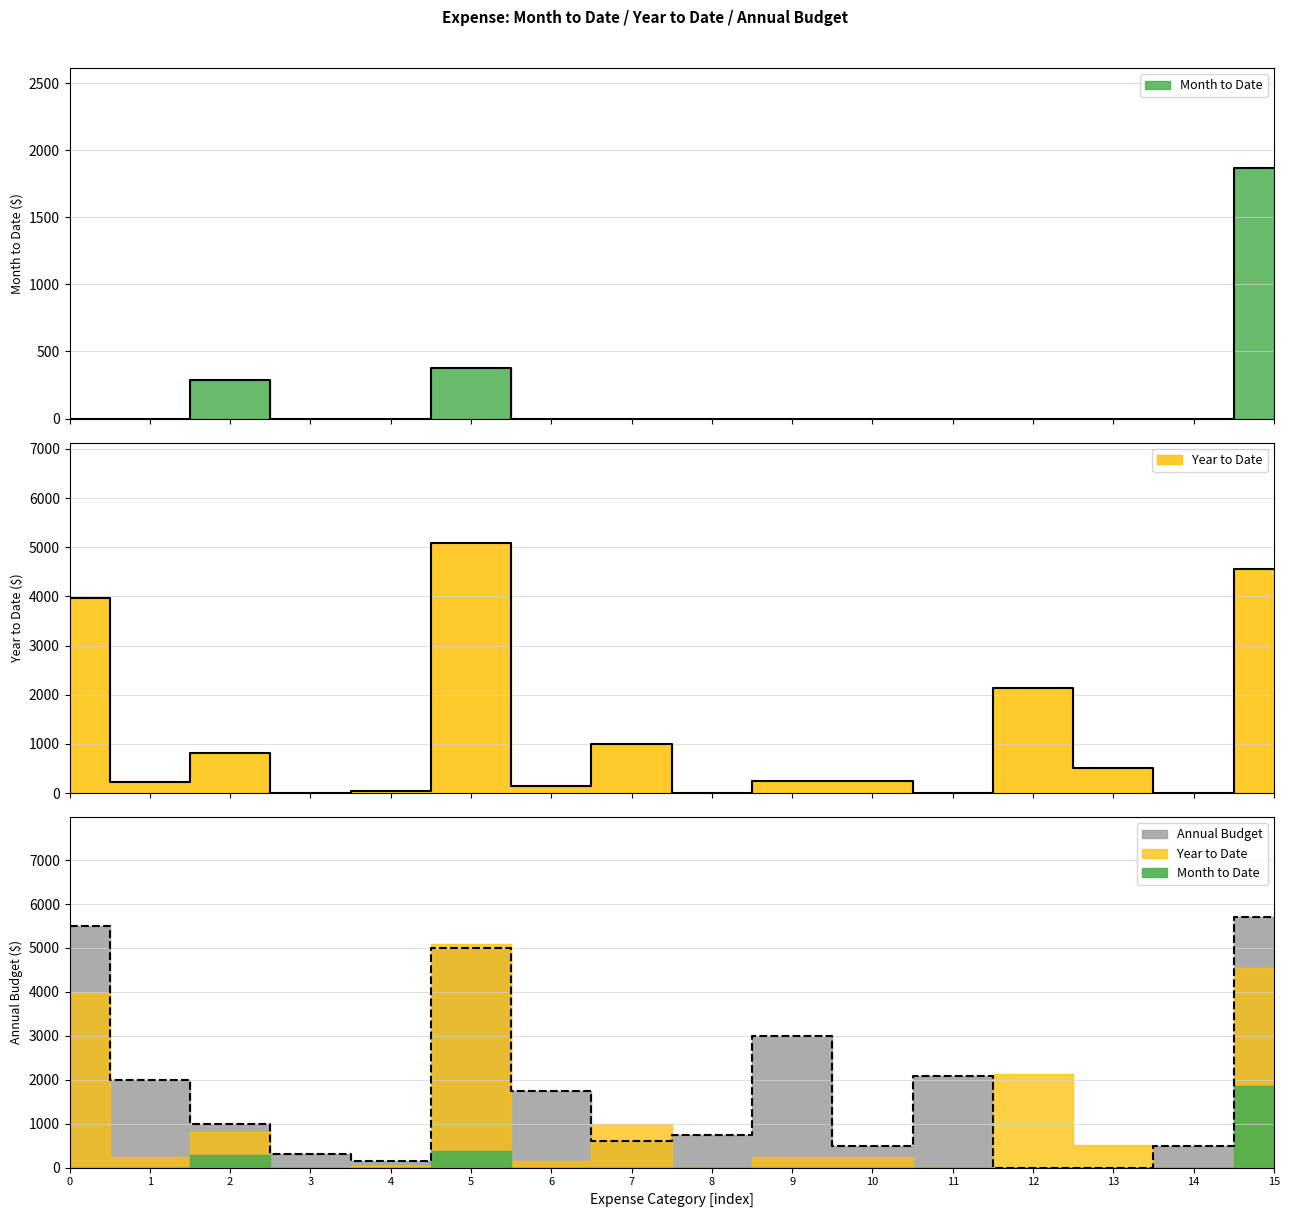

Reading left to right, extract all data points from this chart.

Month to Date: 0.0	0.0	283.7	0.0	0.0	378.4	0.0	0.0	0.0	0.0	0.0	0.0	0.0	0.0	0.0	1867.0
Year to Date: 3972.1	233.8	813.2	0.0	33.2	5092.6	140.3	990.0	0.0	250.0	236.1	0.0	2140.0	519.0	0.0	4550.8
Annual Budget: 5500.0	2000.0	1000.0	300.0	150.0	5000.0	1750.0	595.0	750.0	3000.0	500.0	2080.0	0.0	0.0	500.0	5700.0